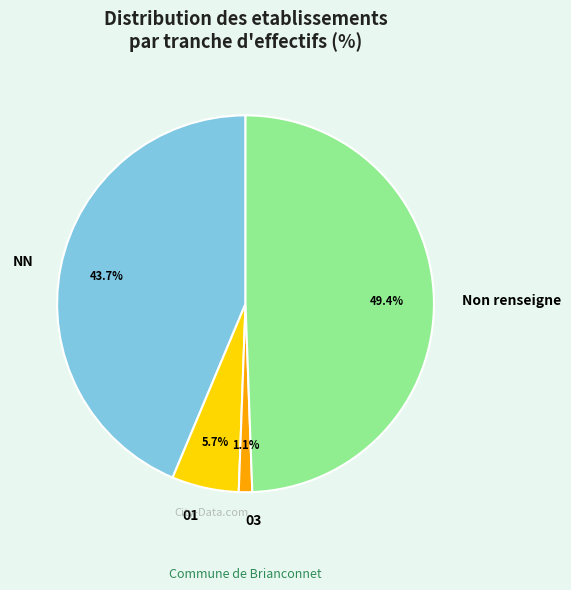

Which has a higher value, 01 or 03?

01